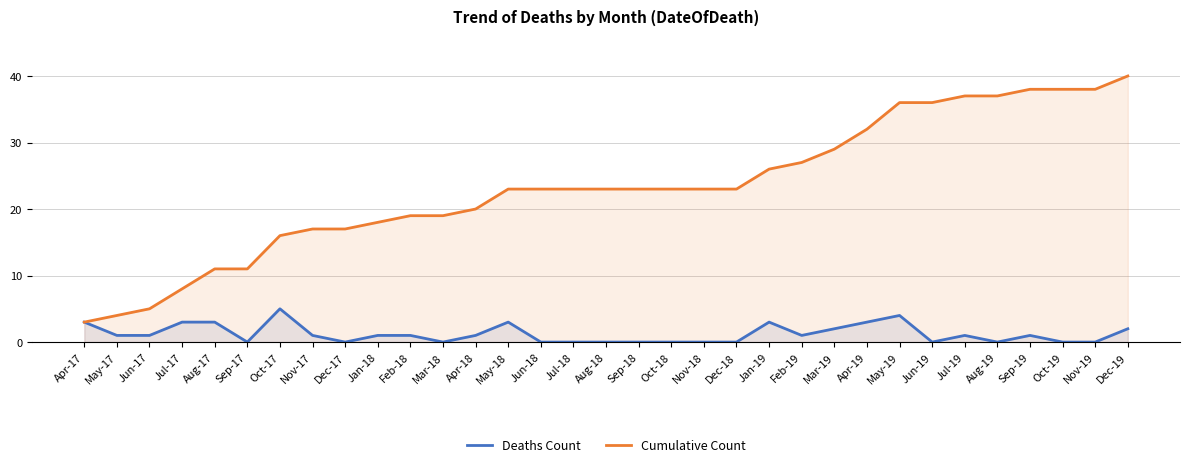

What is the difference between the highest and lowest values at Jun-19?

36